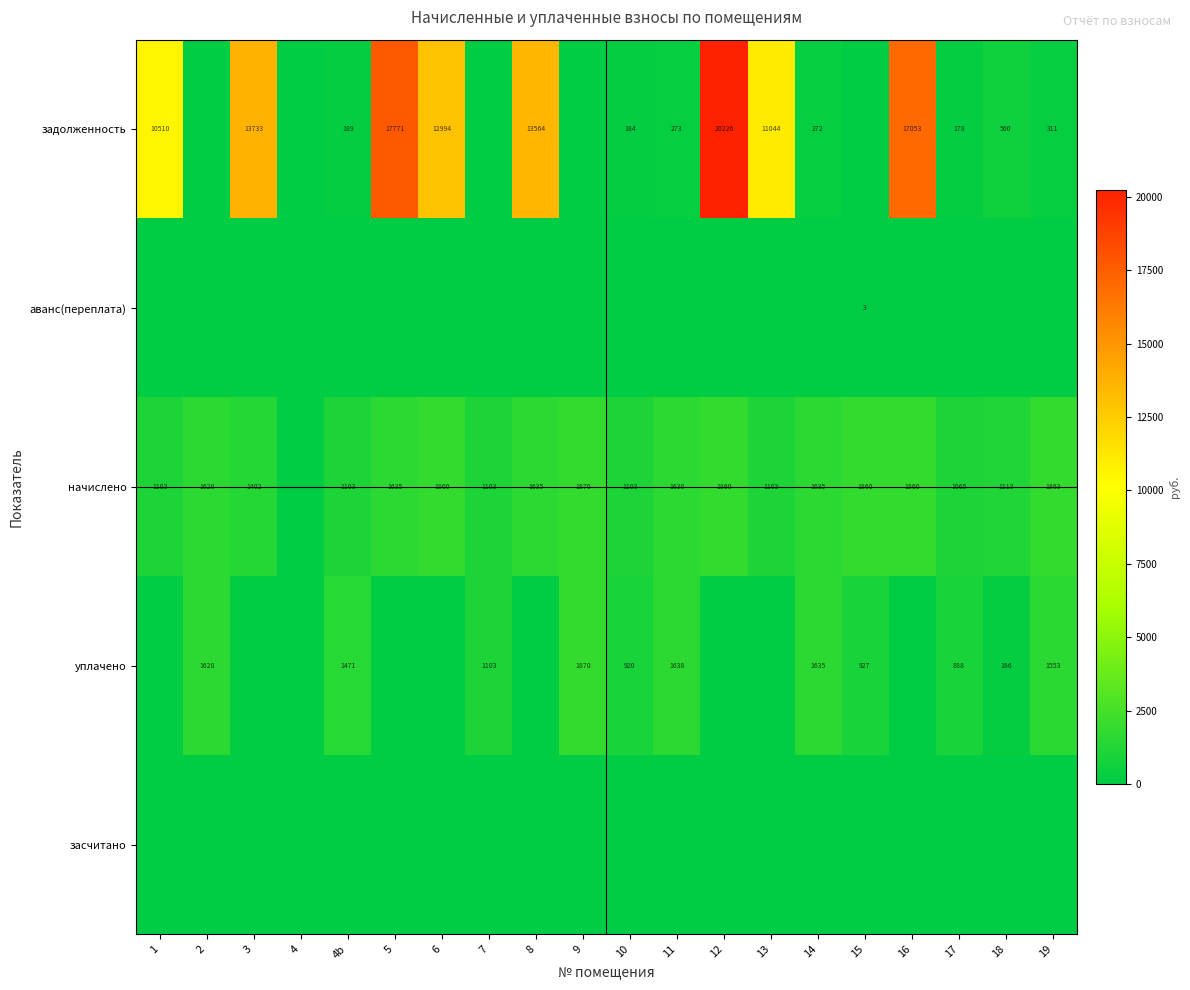

What is the sum of the начислено values at 6 and 12?

3720